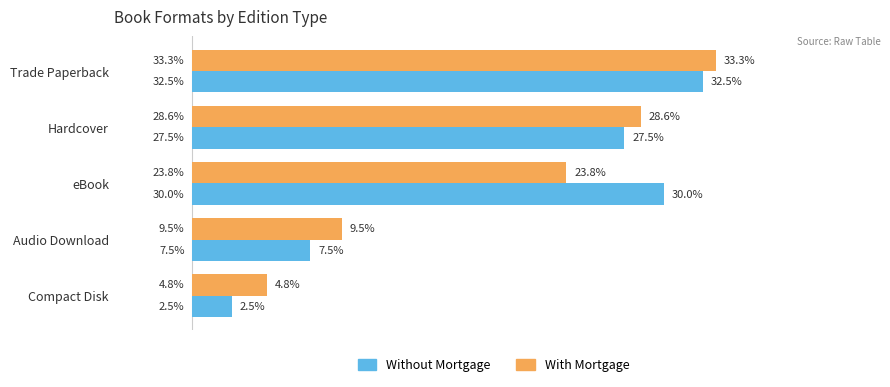

Which category has the lowest value across all series?

Compact Disk